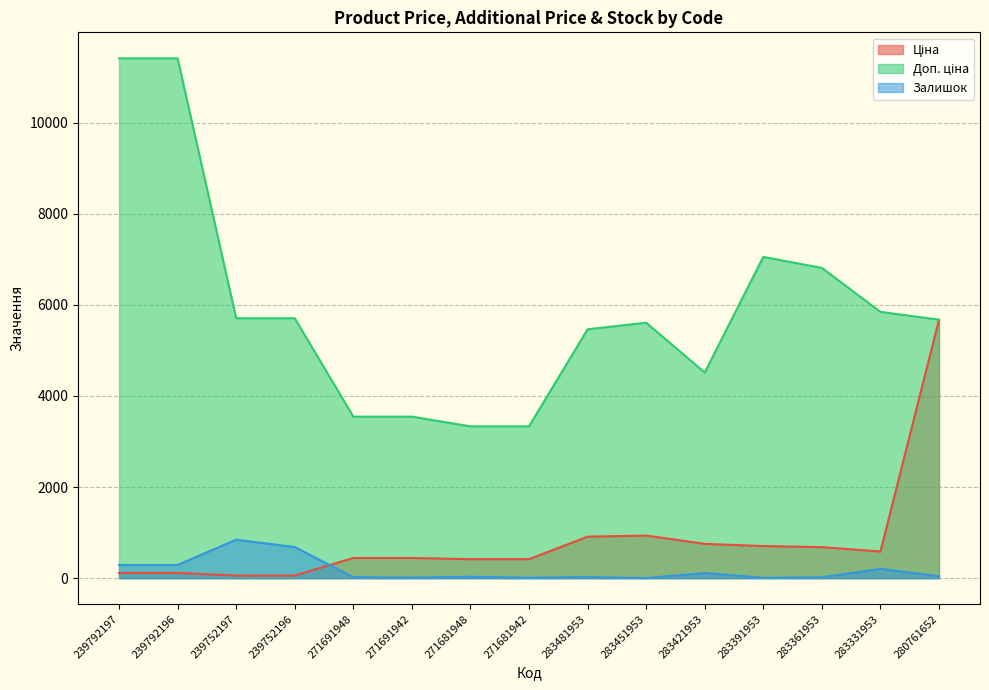

Which series has the largest range (max minus min)?

Доп. ціна